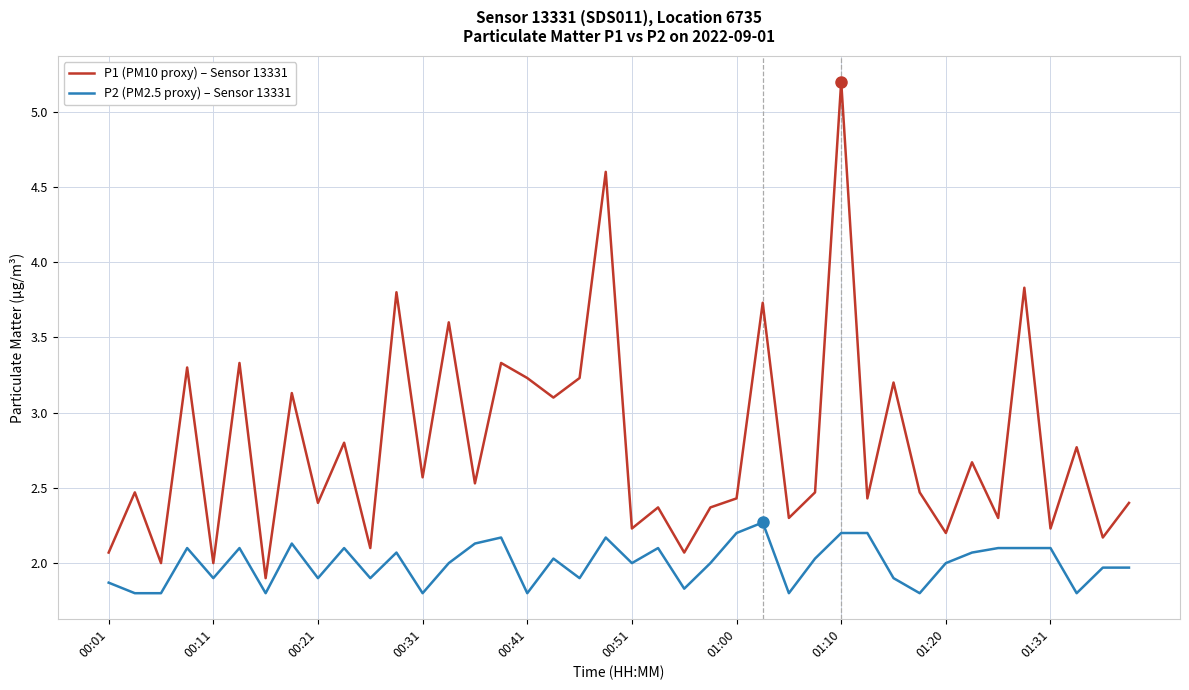

Which series has the largest total across all categories?

P1 (PM10 proxy) – Sensor 13331